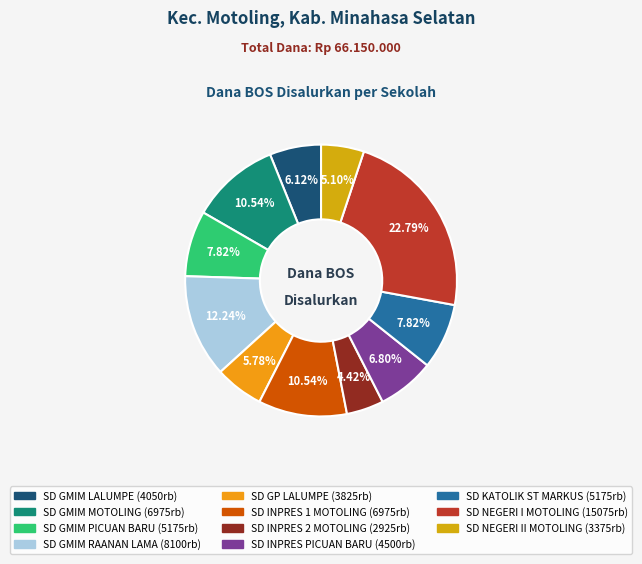

What is the largest slice in the pie chart?

SD NEGERI I MOTOLING